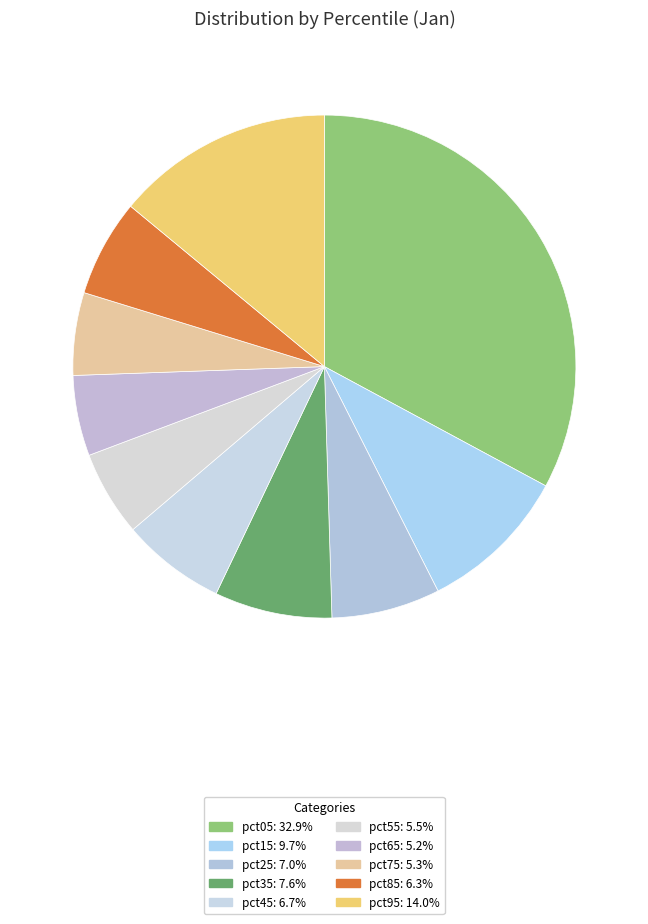

Is it true that pct15 is 18% of the pie?

False